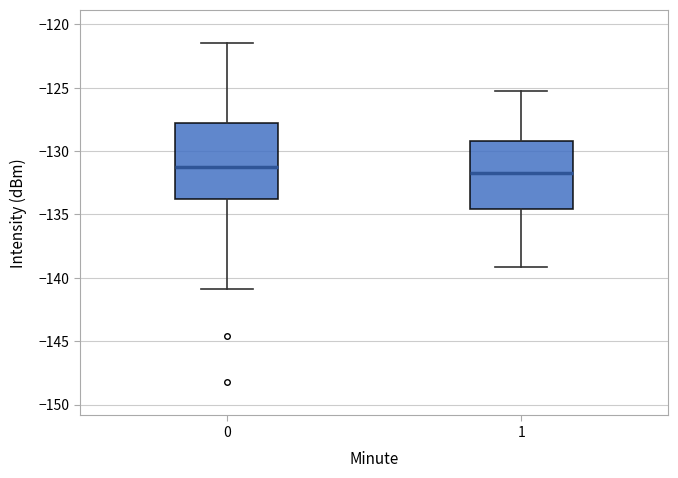

Reading left to right, read every box against the y-axis: the position of its median line, the range the box covers, and the ends of its whiskers. The values are not printed on the chart, so give them approximately, as read against the axis.

0: median -131.5, box -134.0 to -128.0, whiskers -141.0 to -121.5
1: median -131.5, box -134.5 to -129.0, whiskers -139.0 to -125.5